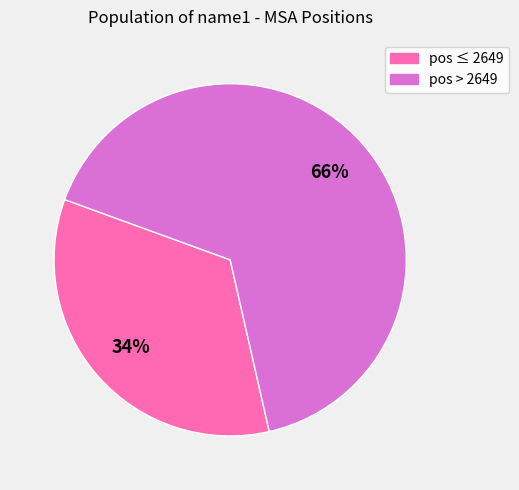

Is there a majority slice in this chart?

Yes